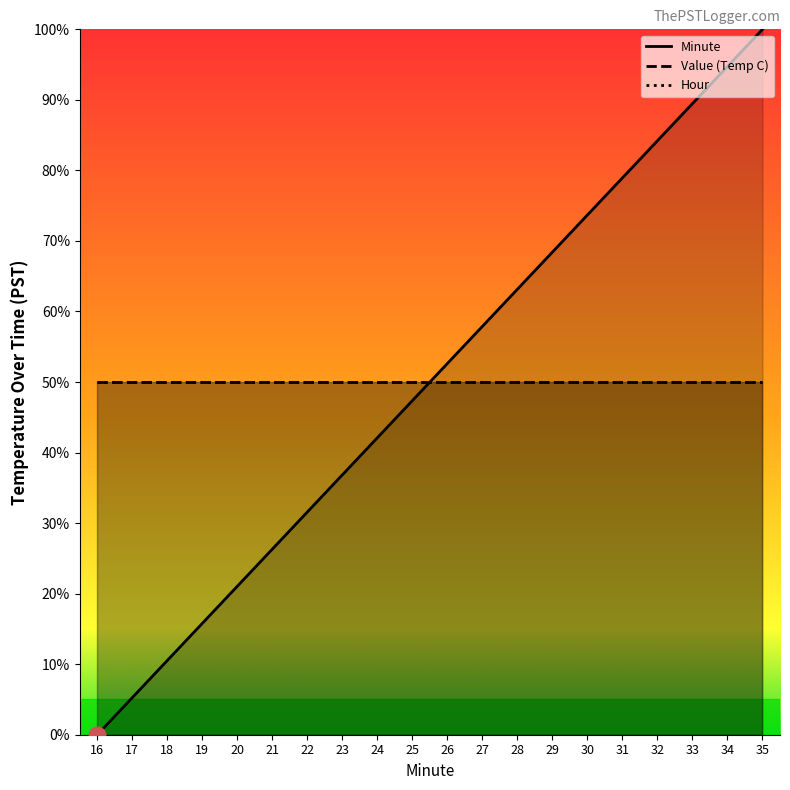

How many intersections are there between Hour and Minute?

1